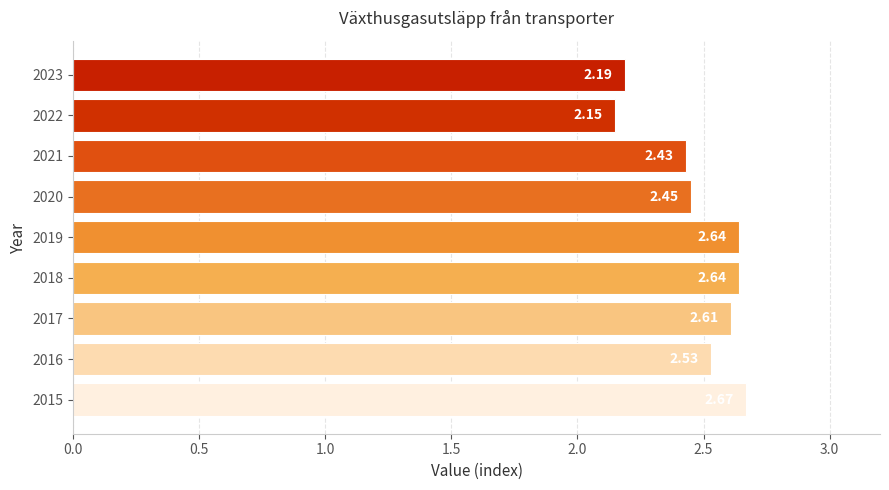

What is the sum of all values?

22.3